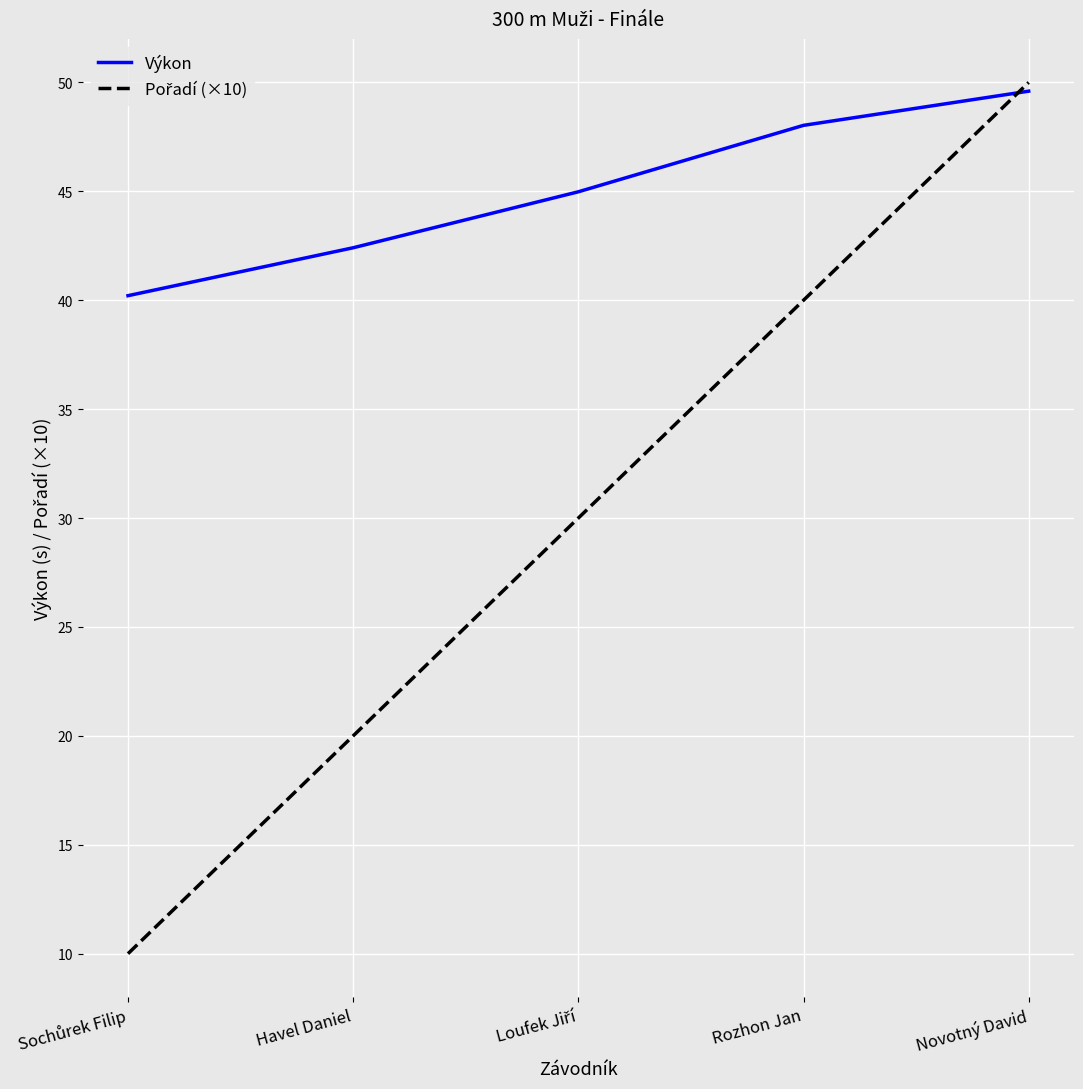

True or false: Výkon has a value of 48.0 at Rozhon Jan.

True